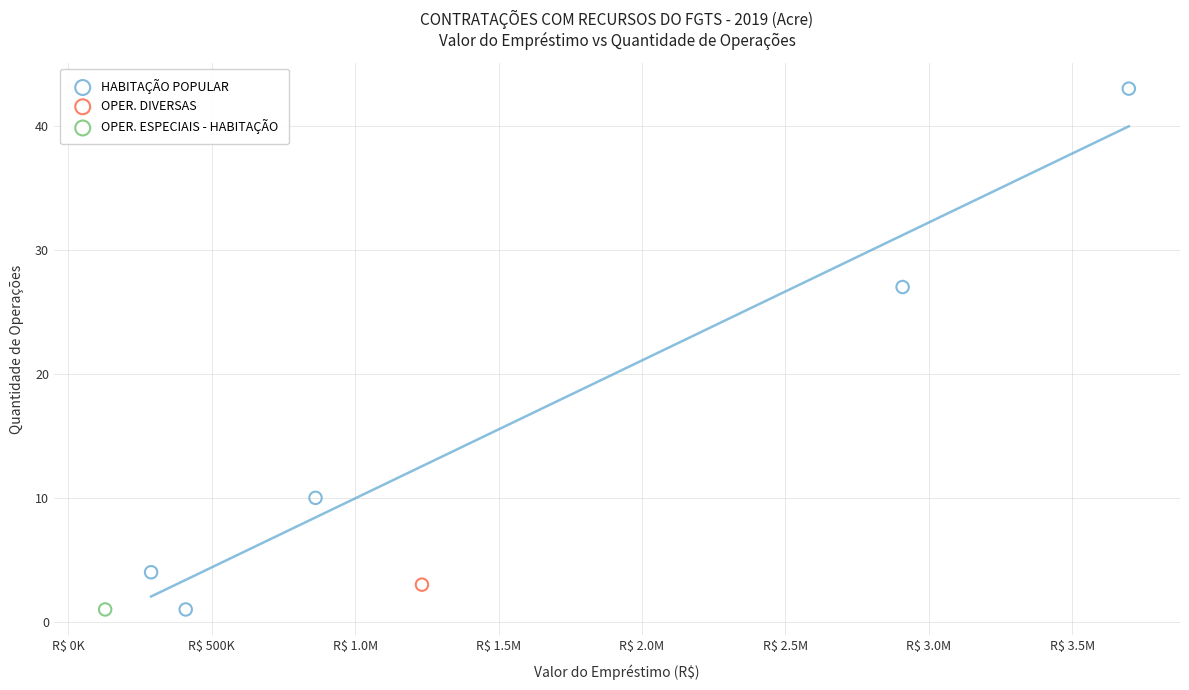

What are all the series names shown in the legend?

HABITAÇÃO POPULAR, OPER. DIVERSAS, OPER. ESPECIAIS - HABITAÇÃO